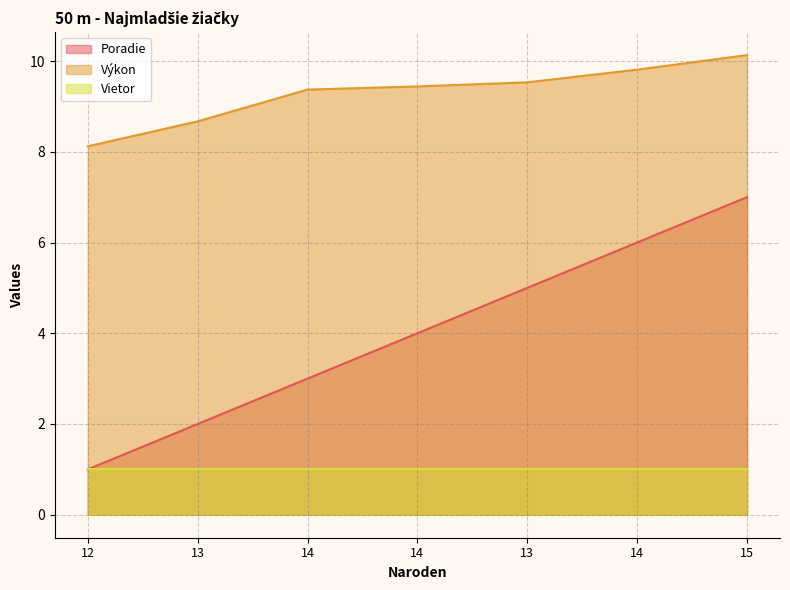

True or false: Poradie and Výkon cross at least once.

False